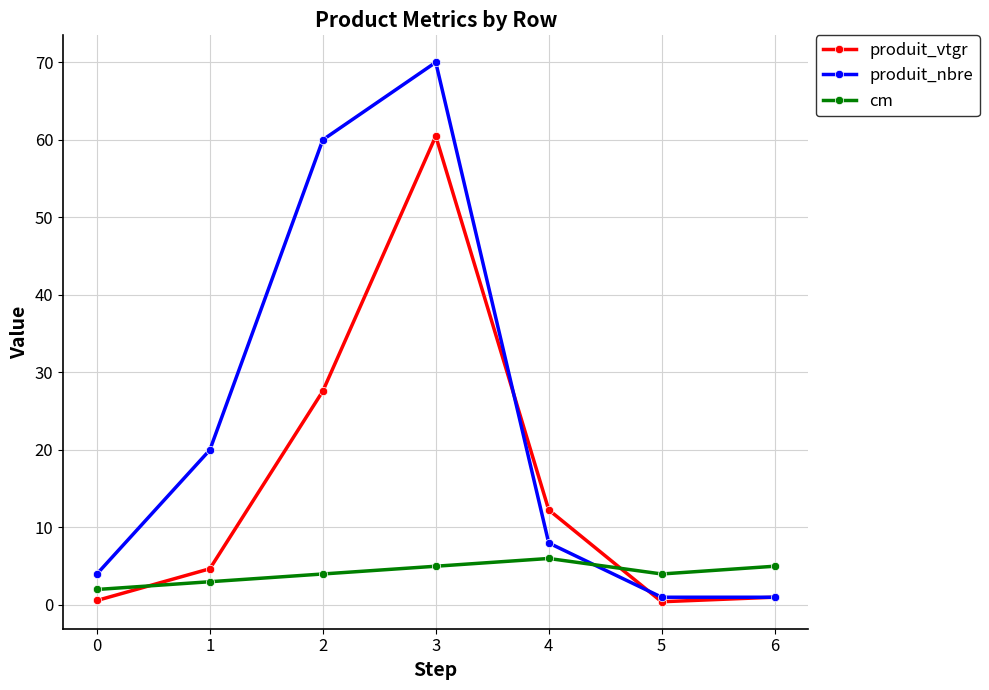

What is the highest value of the produit_vtgr series?

60.5